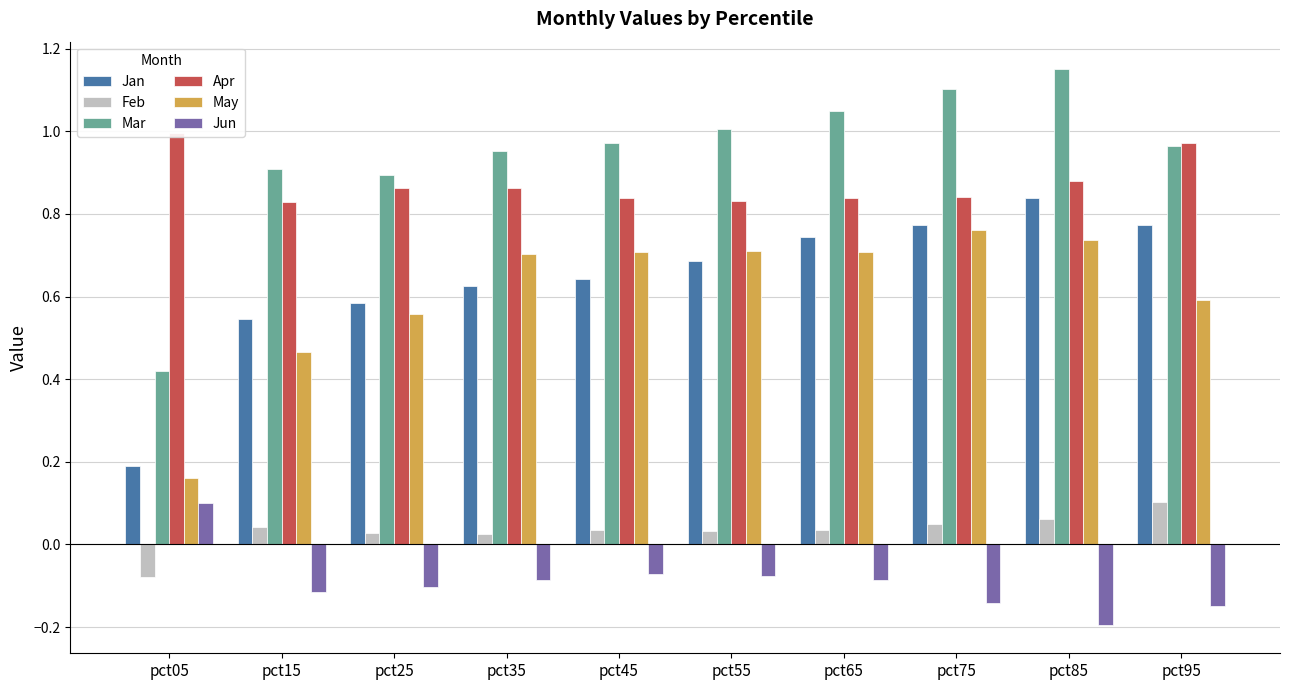

What are all the series names shown in the legend?

Jan, Feb, Mar, Apr, May, Jun